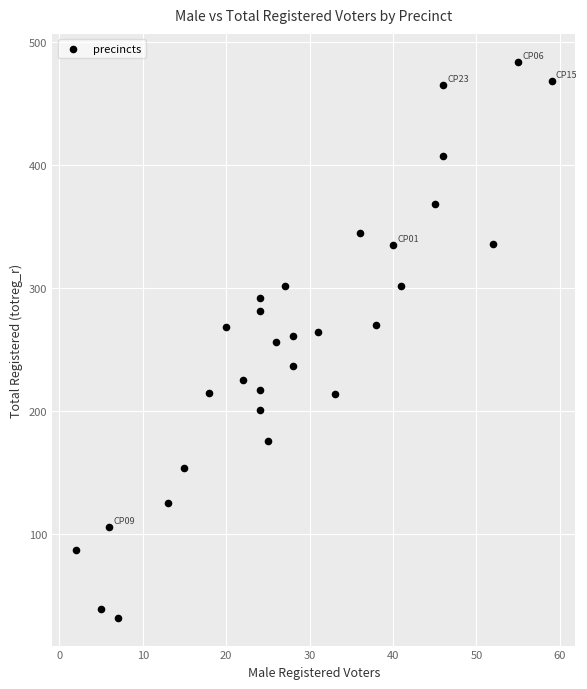

What is the range of X values (max minus min)?

57